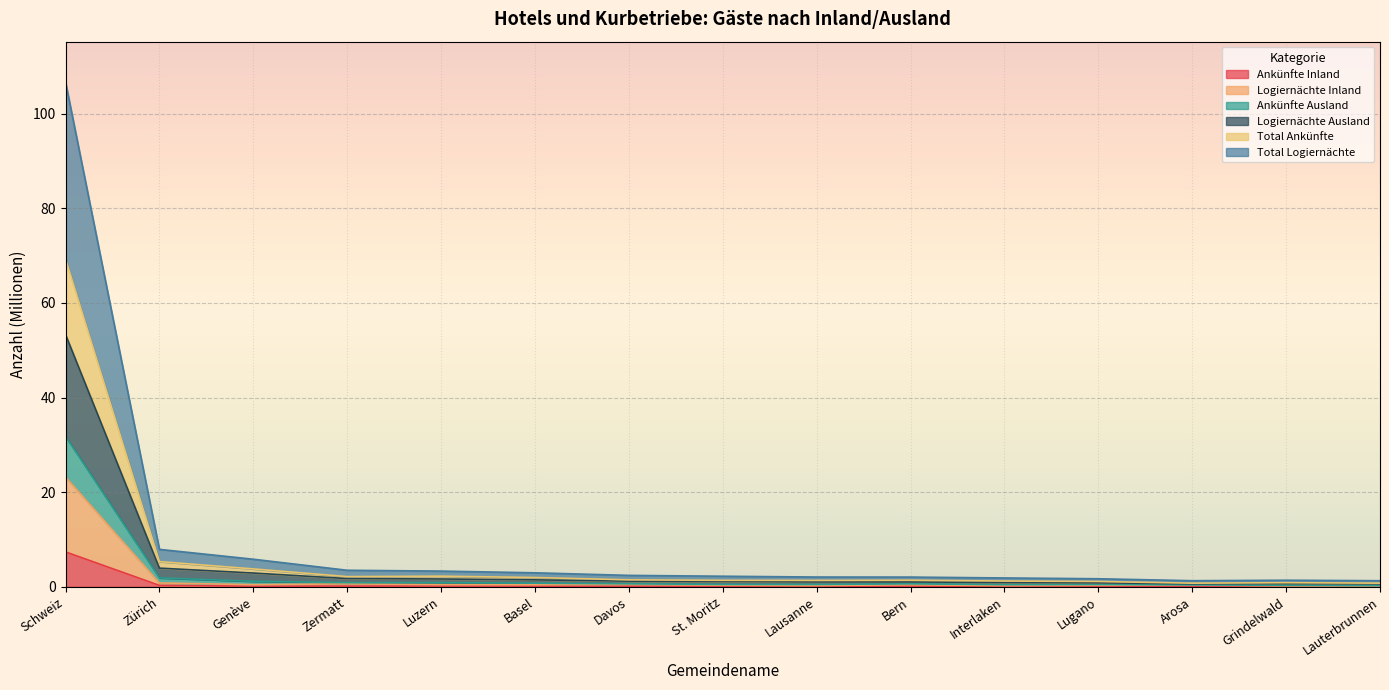

At which label does Ankünfte Inland reach its peak?

Schweiz